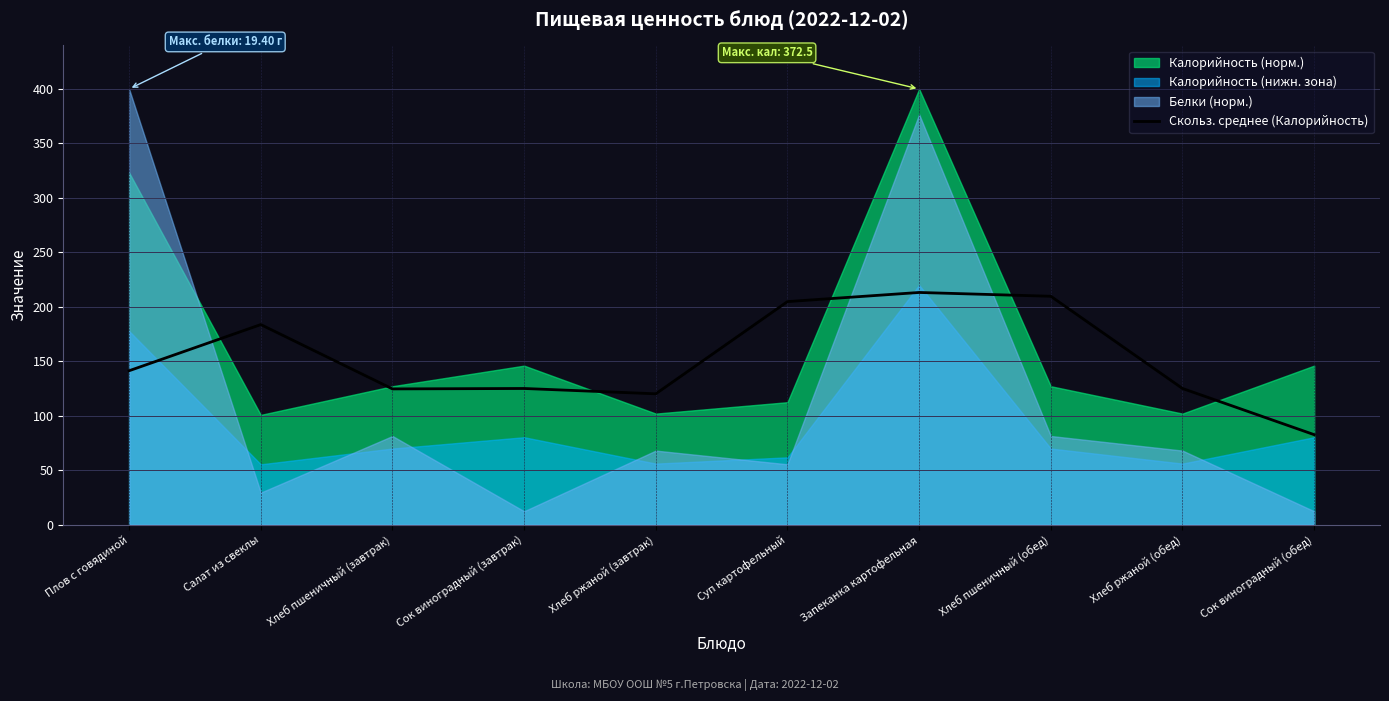

What value does the Скольз. среднее (Калорийность) series have at Суп картофельный?

204.8